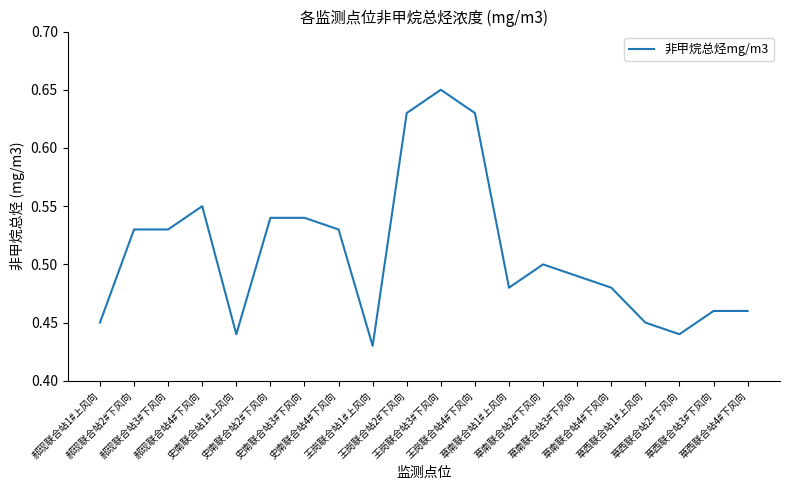

What position from the left is 郝现联合站3#下风向?

3